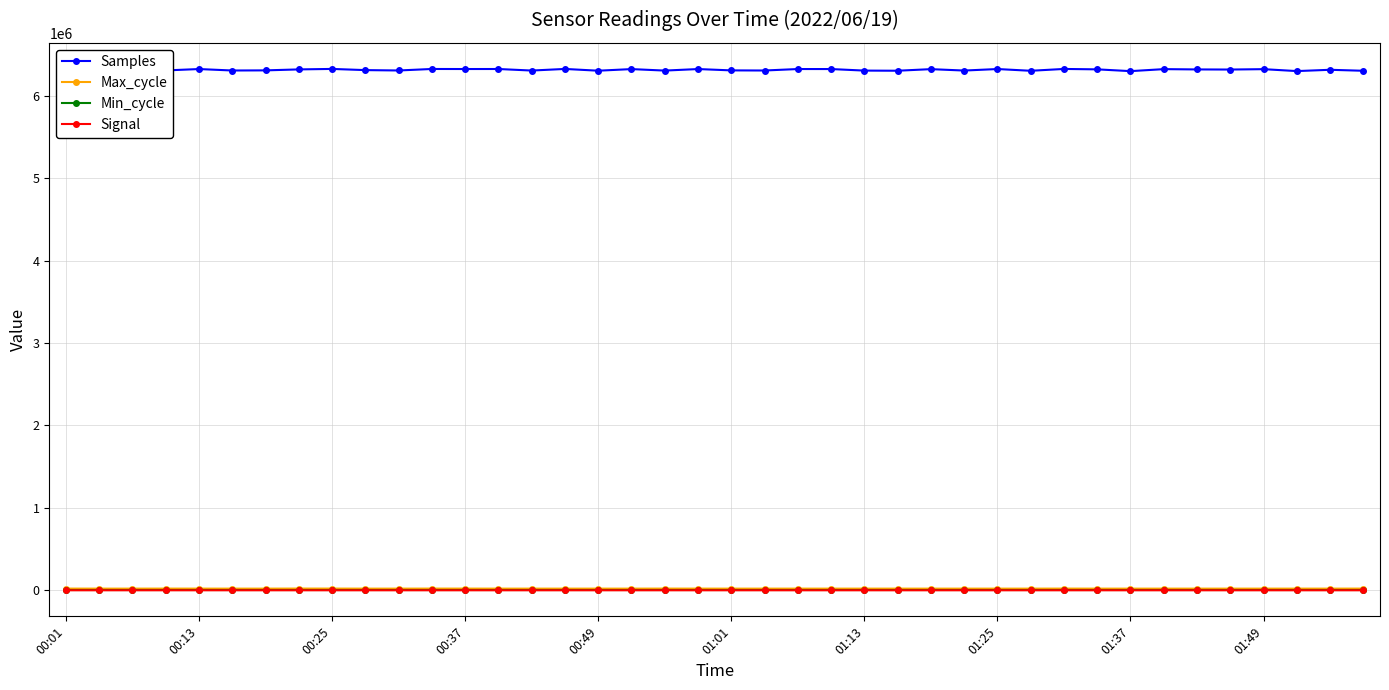

At which label does Max_cycle first exceed 19919?

00:01